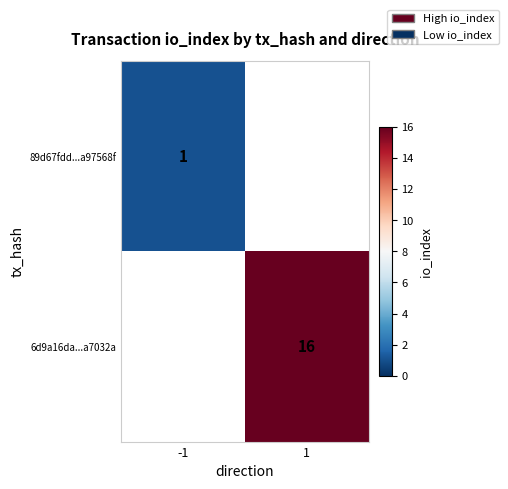

The value of 89d67fdd...a97568f at -1 is 1. True or false?

True